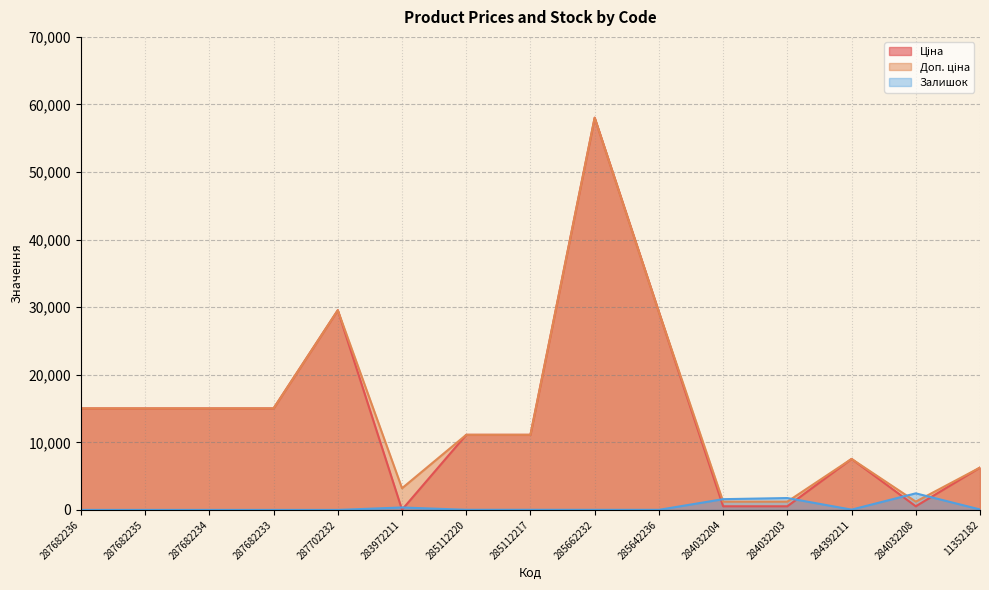

At how many categories does at least one series exceed 22512?

3